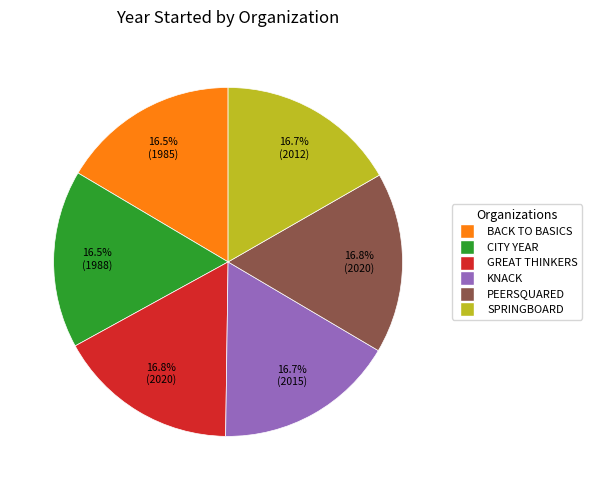

Is there a majority slice in this chart?

No